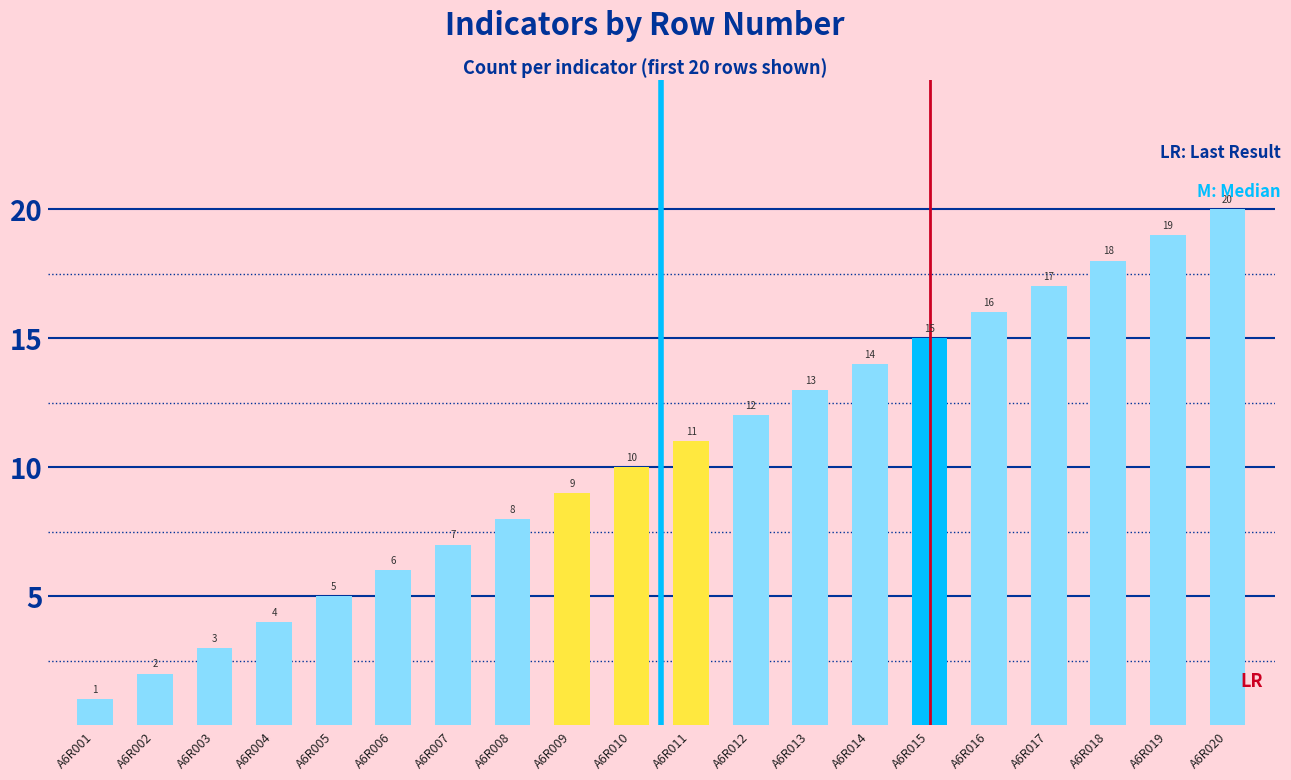

Read the value at A6R006, to the nearest 10.

10